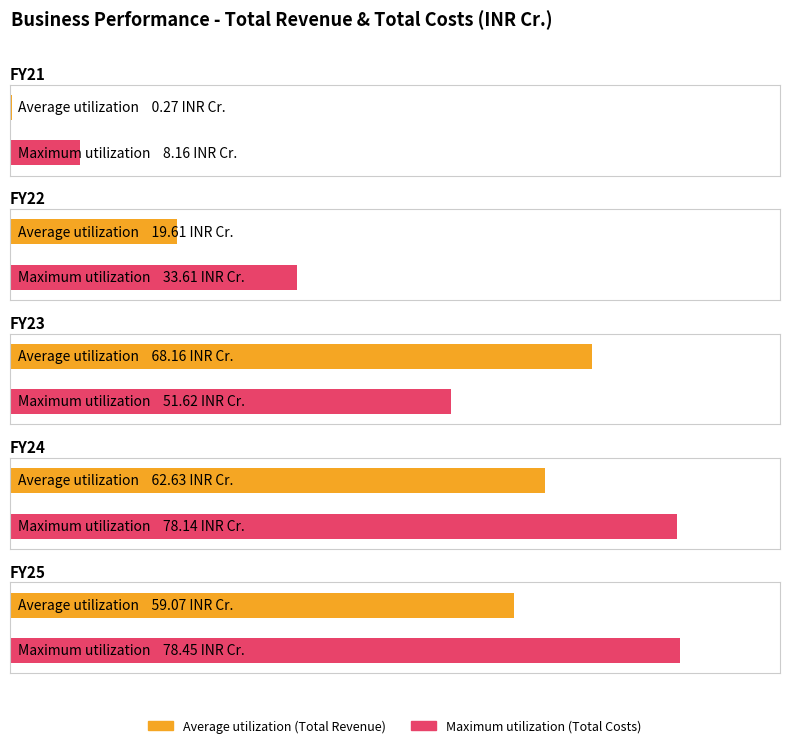

What are all the series names shown in the legend?

Average utilization, Maximum utilization